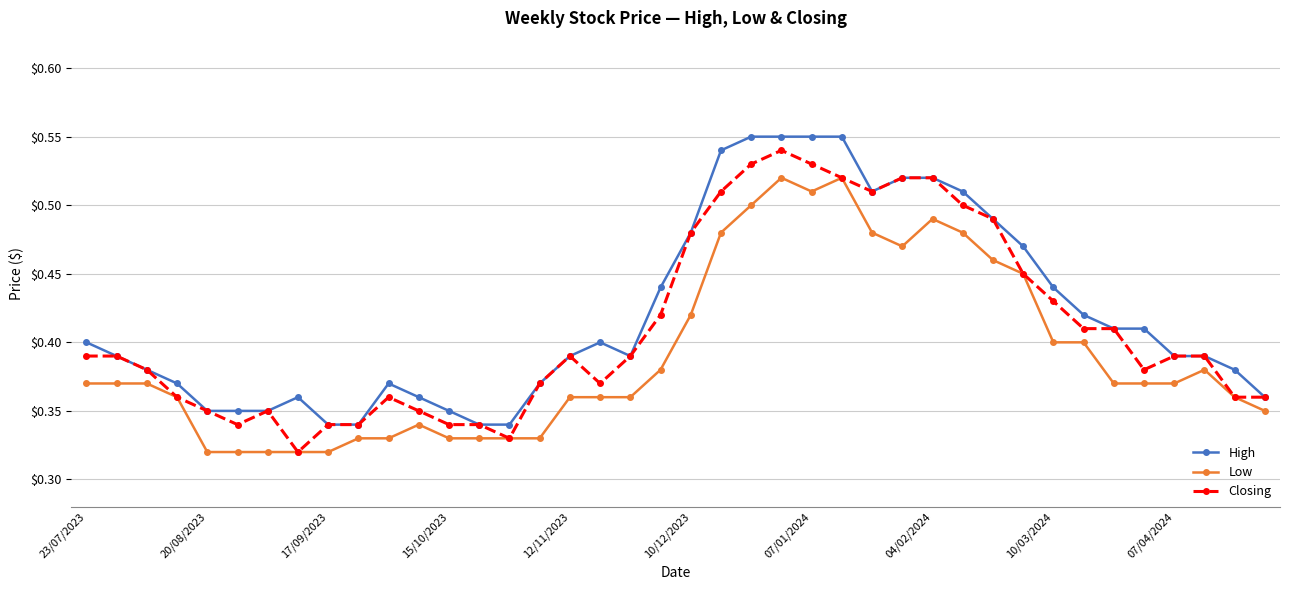

True or false: Low has more than 2 interior local peaks.

True